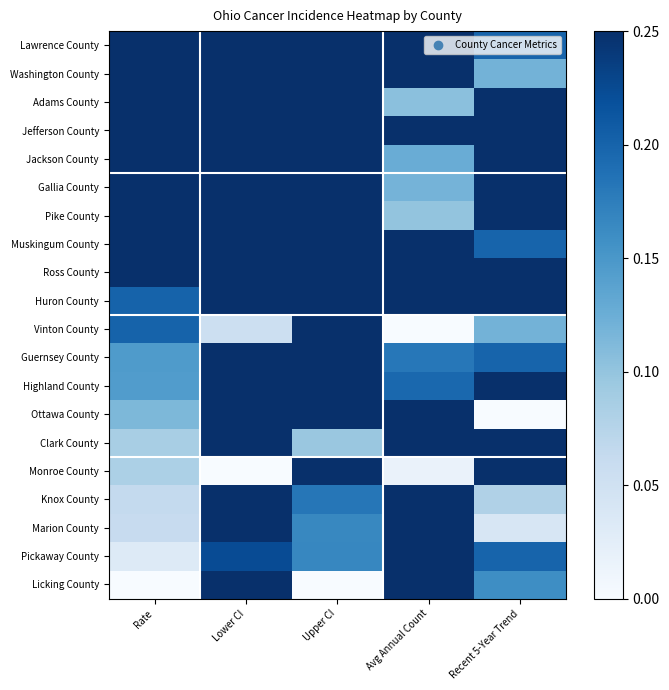

What is the total value across all series at Upper CI?

8.3